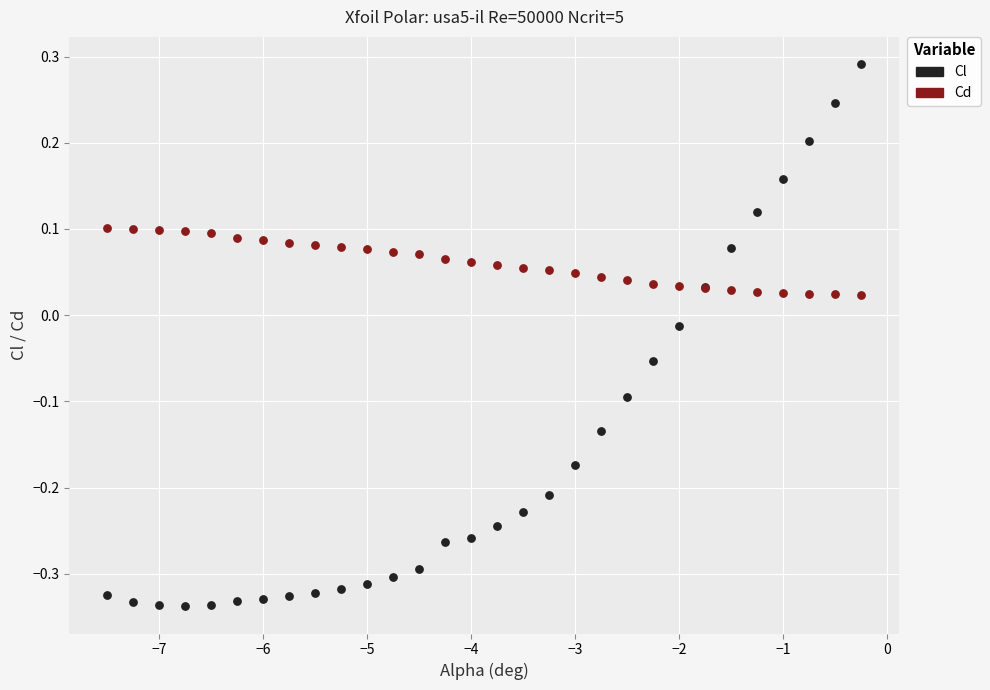

What are all the series names shown in the legend?

Cl, Cd